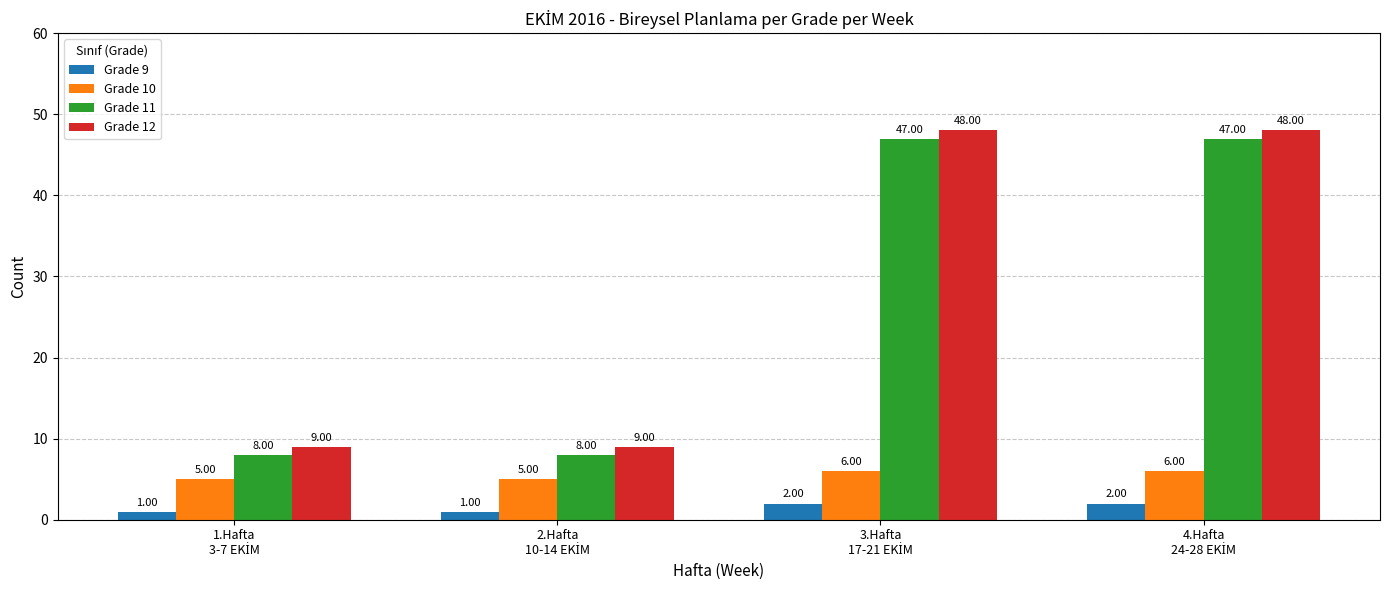

What is the sum of all Grade 12 values?

114